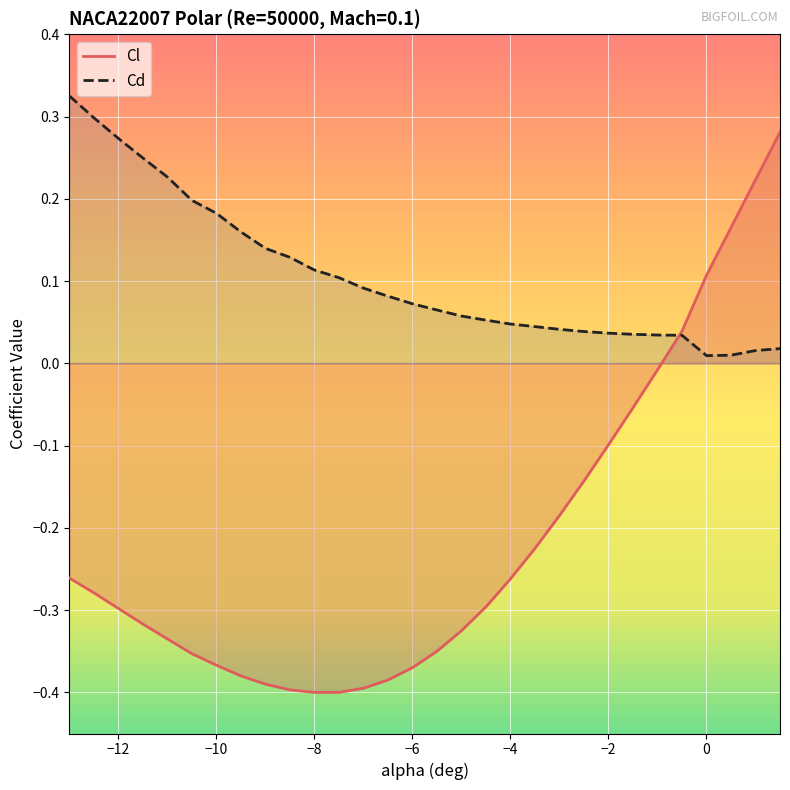

What is the difference between the maximum and minimum values in the Cd series?

0.3